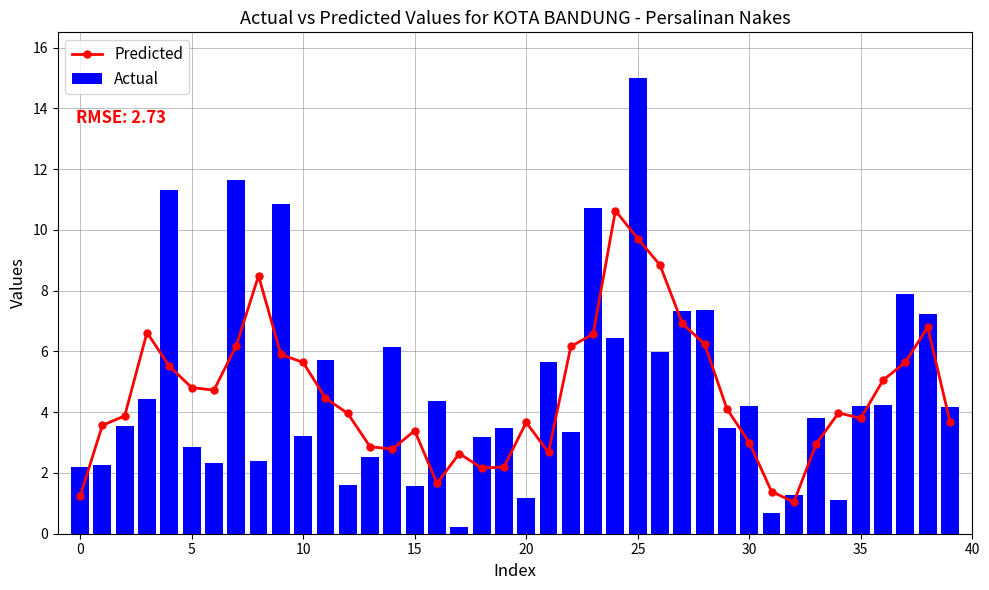

How many groups of bars are there?

40